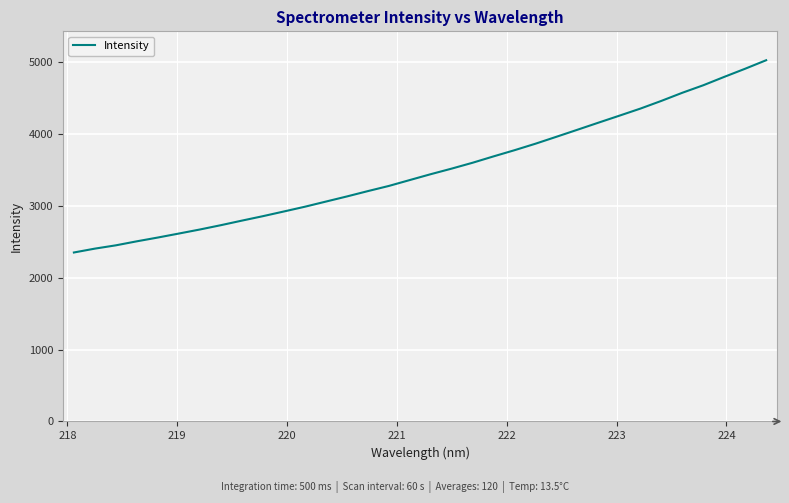

What is the difference between the maximum and minimum values?

2676.4